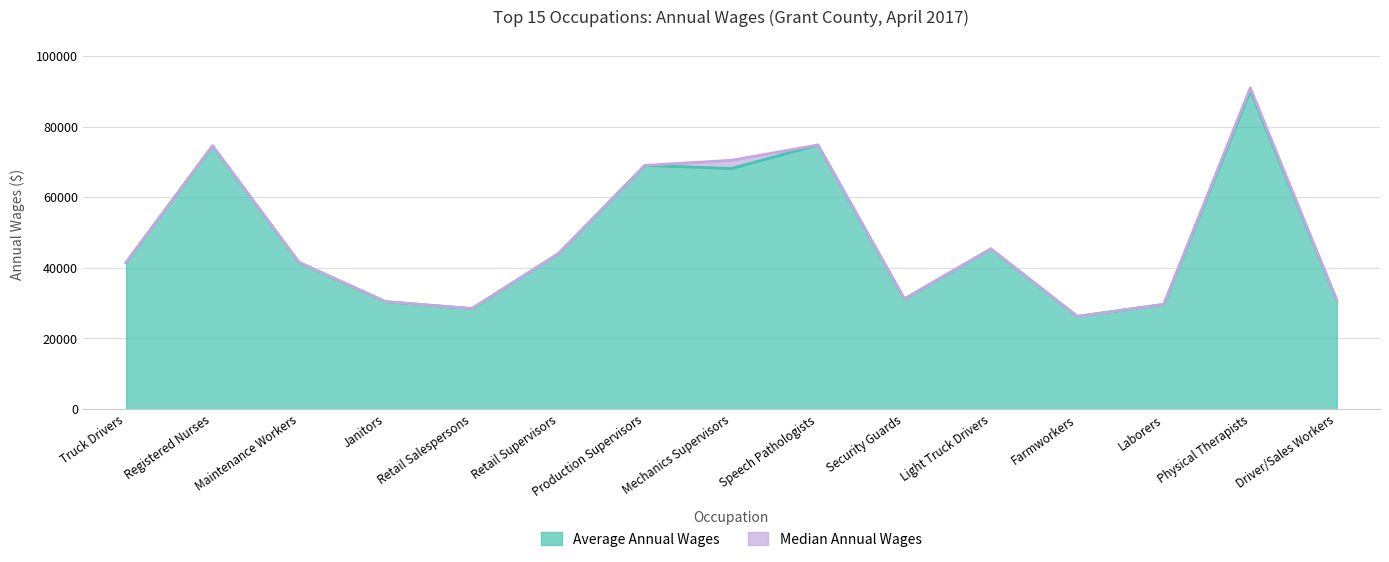

How many interior local valleys does the Median Annual Wages series have?

3